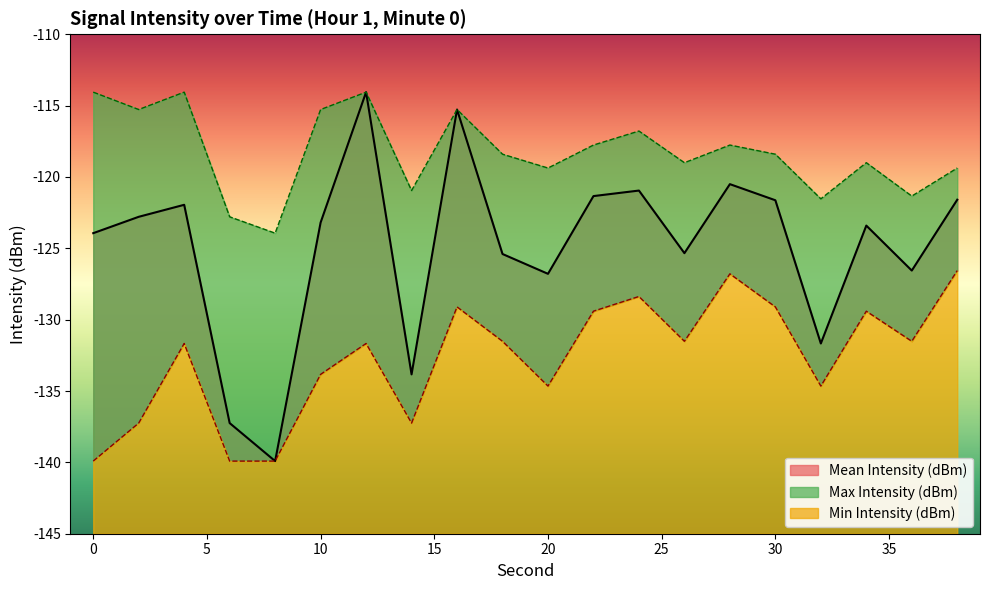

Which category has the lowest value across all series?

8